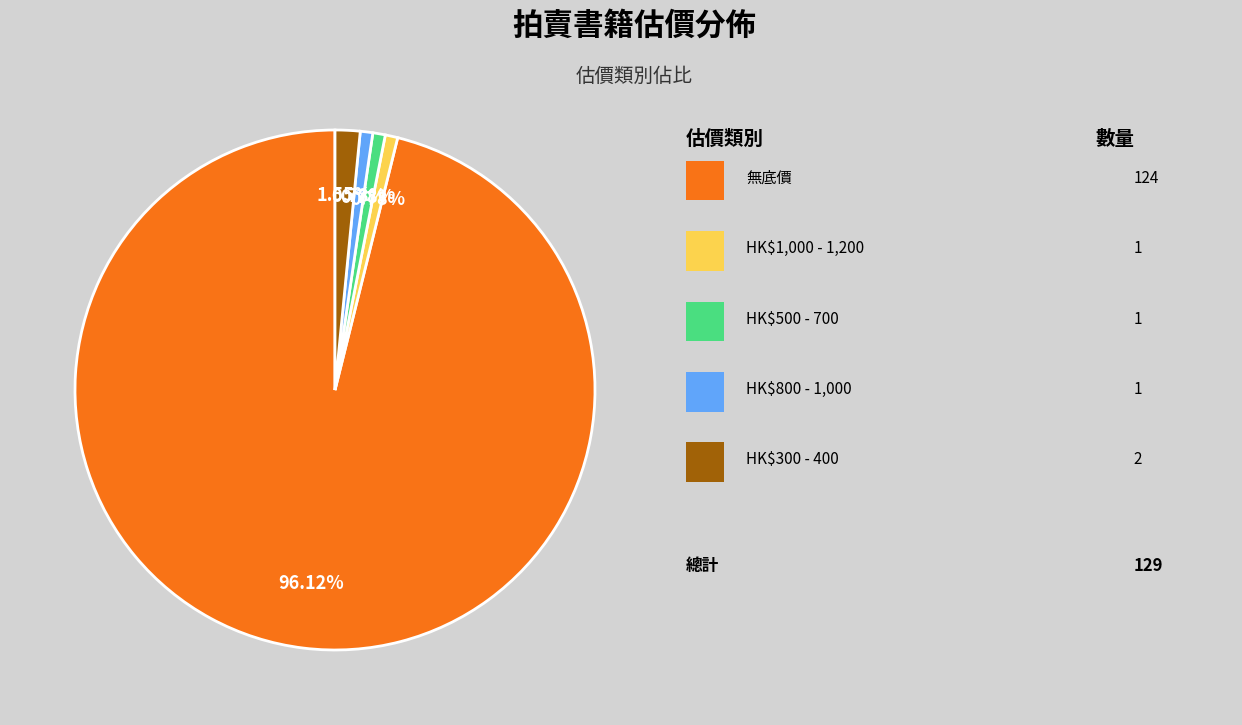

Is there a majority slice in this chart?

Yes